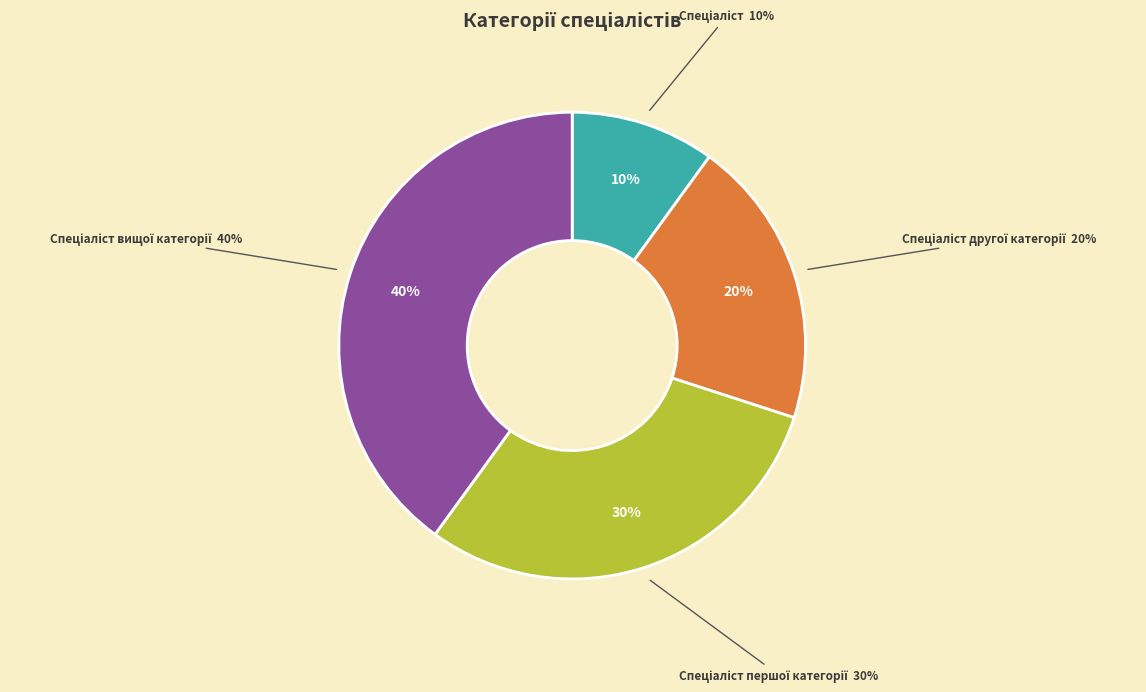

Does Спеціаліст account for over 50% of the chart?

No